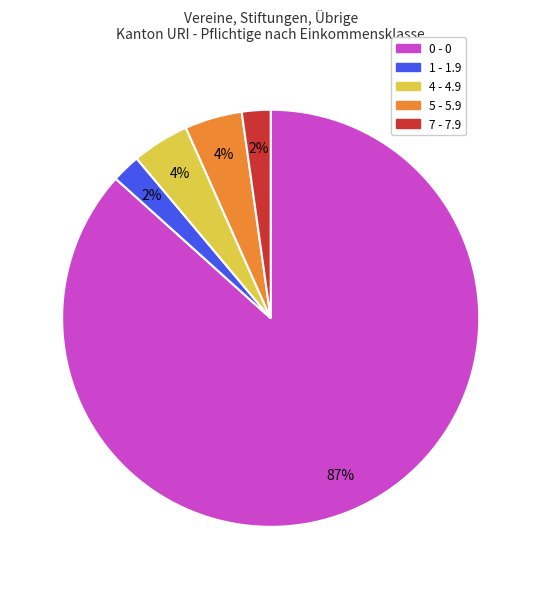

To the nearest percent, what is the average slice percentage?

20%